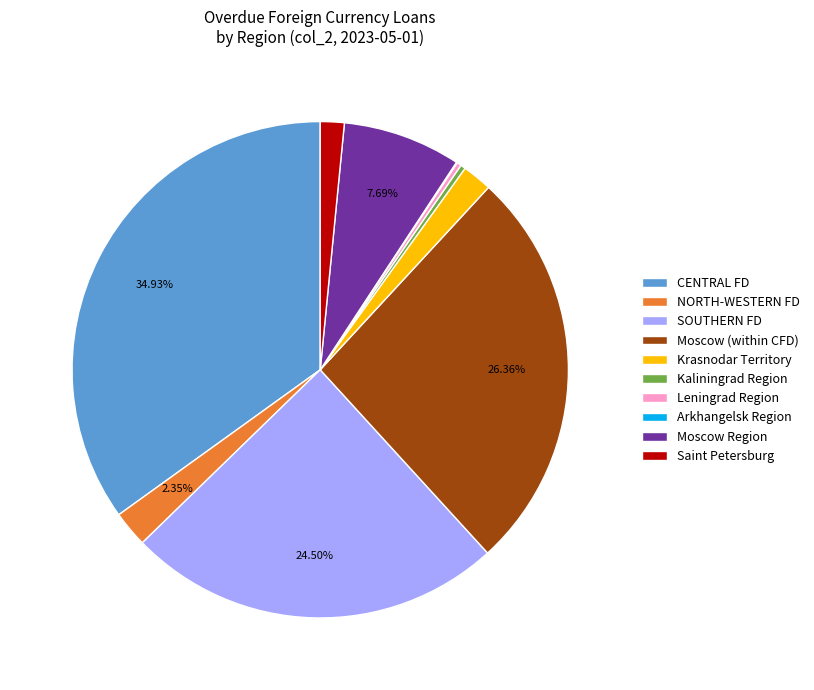

To the nearest percent, what is the average slice percentage?

10%